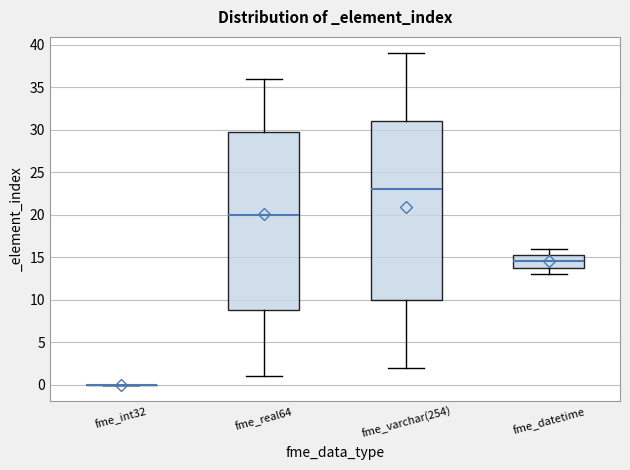

Reading left to right, read every box against the y-axis: the position of its median line, the range the box covers, and the ends of its whiskers. The values are not printed on the chart, so give them approximately, as read against the axis.

fme_int32: box collapsed to a line at 0.0, whiskers 0.0 to 0.0
fme_real64: median 20.0, box 9.0 to 30.0, whiskers 1.0 to 36.0
fme_varchar(254): median 23.0, box 10.0 to 31.0, whiskers 2.0 to 39.0
fme_datetime: median 14.5, box 14.0 to 15.5, whiskers 13.0 to 16.0